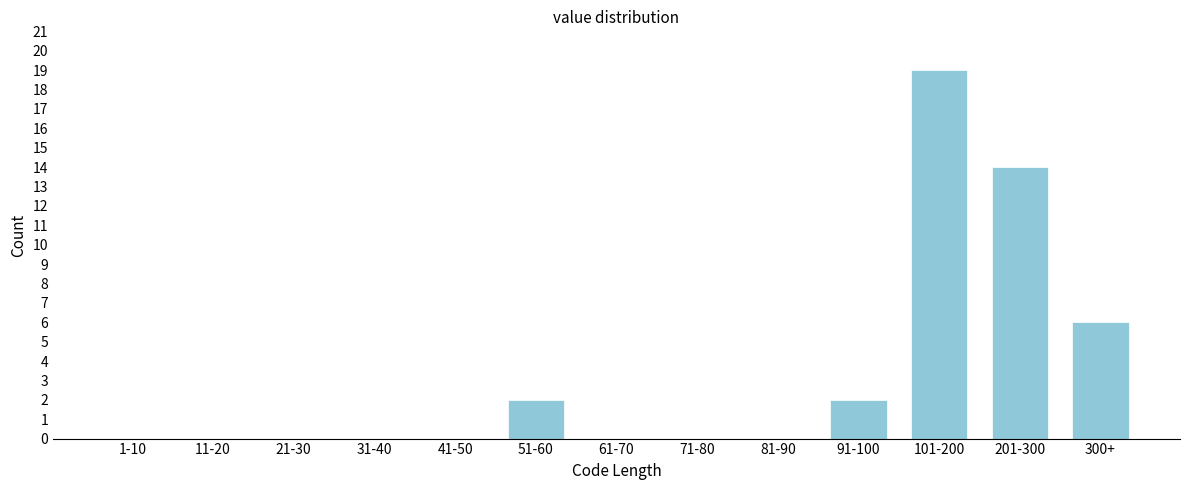

Reading left to right, transcribe all the data shown in this chart.

1-10=0	11-20=0	21-30=0	31-40=0	41-50=0	51-60=2	61-70=0	71-80=0	81-90=0	91-100=2	101-200=19	201-300=14	300+=6